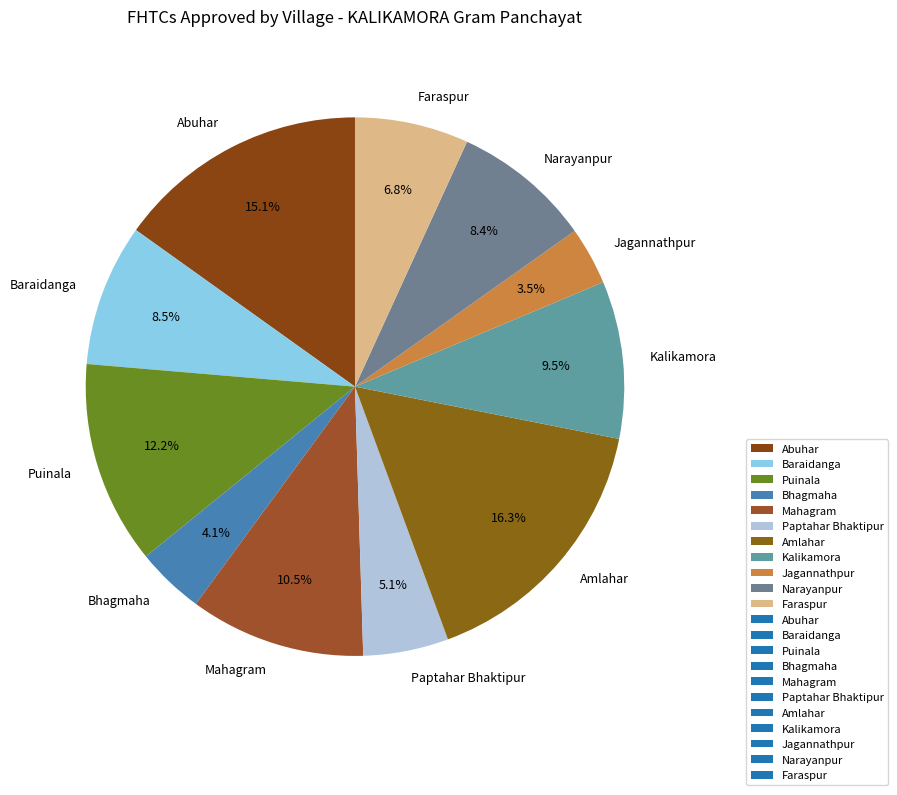

Which has a higher value, Paptahar Bhaktipur or Baraidanga?

Baraidanga